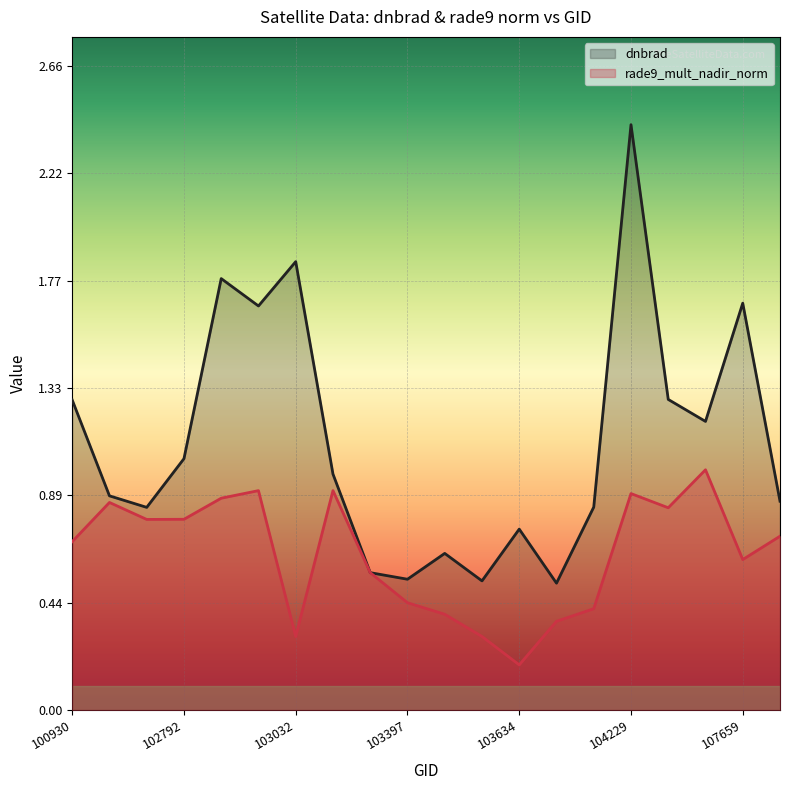

What is the greatest value displayed?

2.4